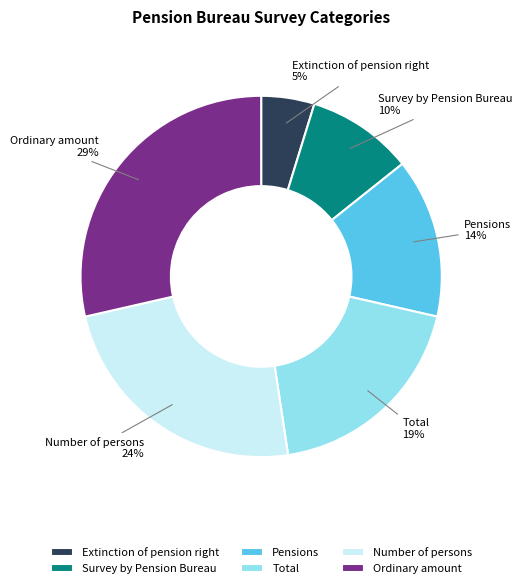

Rank the categories by value from lowest to highest.

Extinction of pension right, Survey by Pension Bureau, Pensions, Total, Number of persons, Ordinary amount